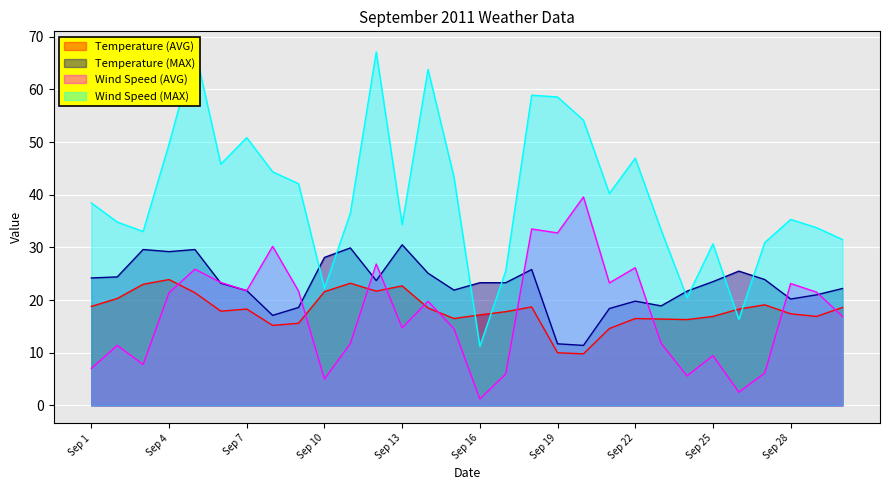

What is the difference between the maximum and second lowest values in the Wind Speed (MAX) series?

51.3